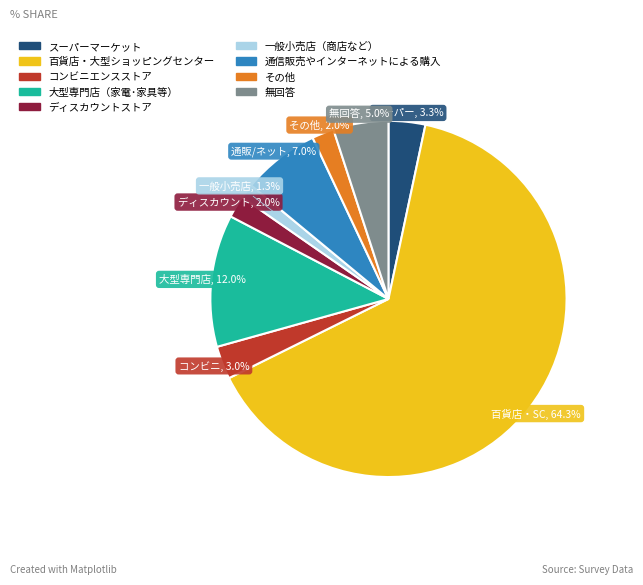

How many slices are in this pie chart?

9